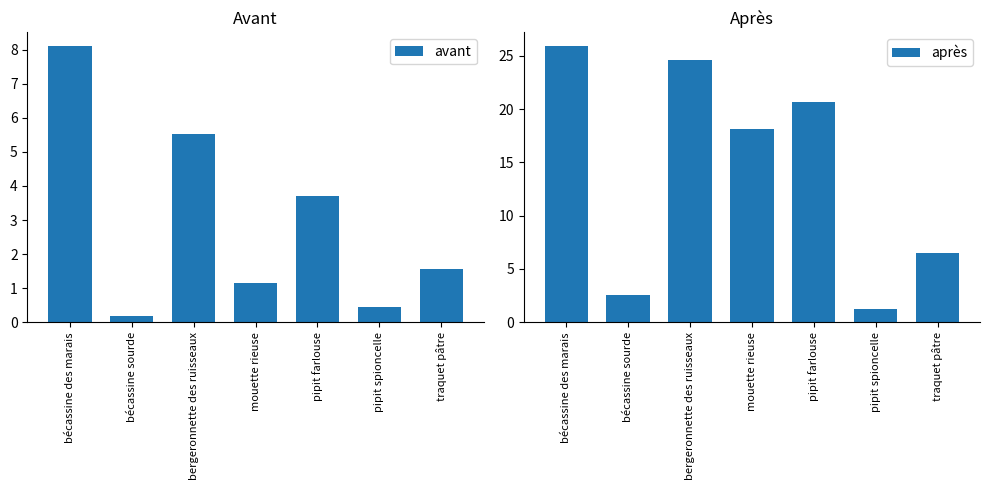

Reading right to left, transcribe all the data shown in this chart.

avant: traquet pâtre=1.6	pipit spioncelle=0.5	pipit farlouse=3.7	mouette rieuse=1.2	bergeronnette des ruisseaux=5.5	bécassine sourde=0.2	bécassine des marais=8.1
après: traquet pâtre=6.5	pipit spioncelle=1.3	pipit farlouse=20.7	mouette rieuse=18.1	bergeronnette des ruisseaux=24.6	bécassine sourde=2.6	bécassine des marais=25.9